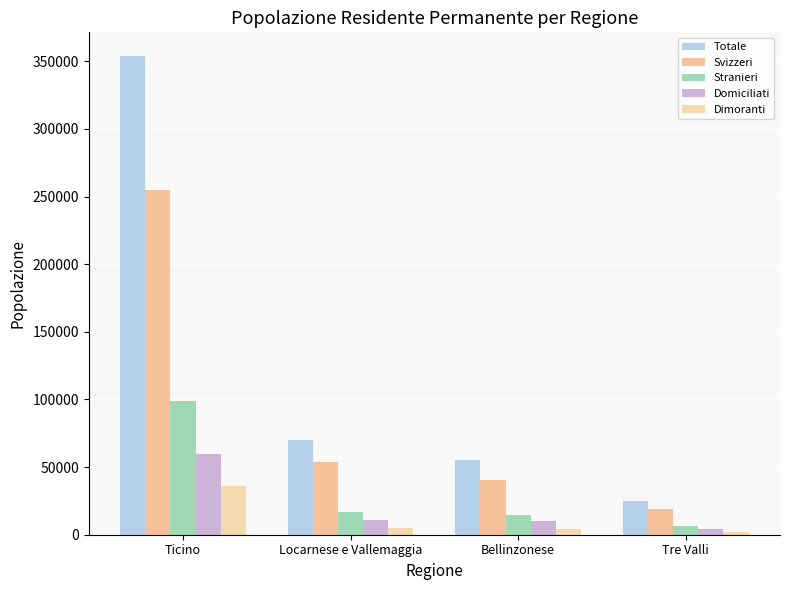

What is the greatest value displayed?

353709